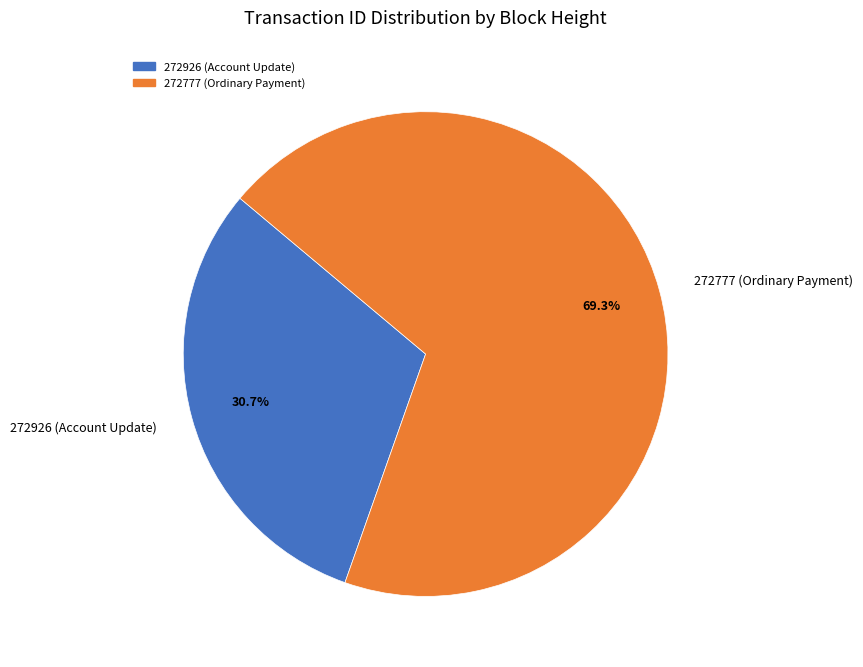

What is the smallest slice in the pie chart?

272926 (Account Update)